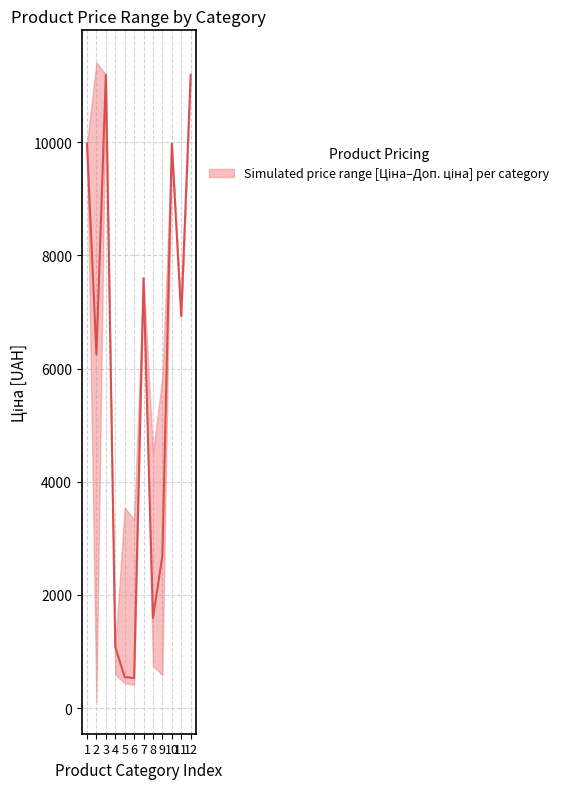

How many distinct data groups are displayed?

1